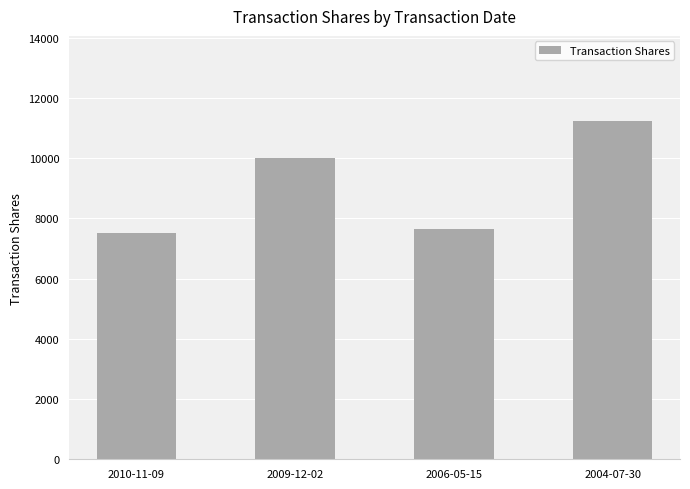

What is the difference between the values at 2010-11-09 and 2009-12-02?

2500